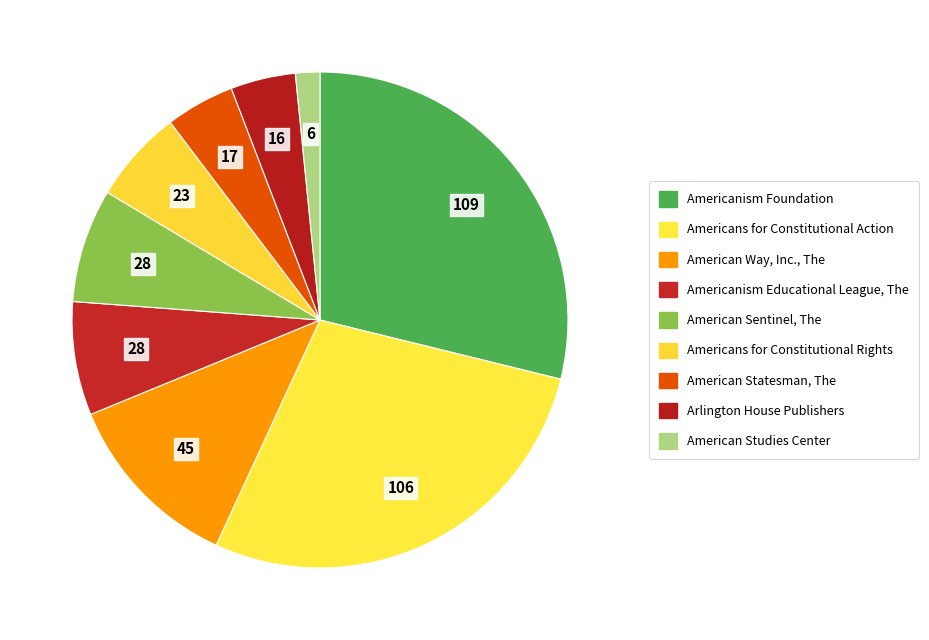

How many segments does this pie chart have?

9